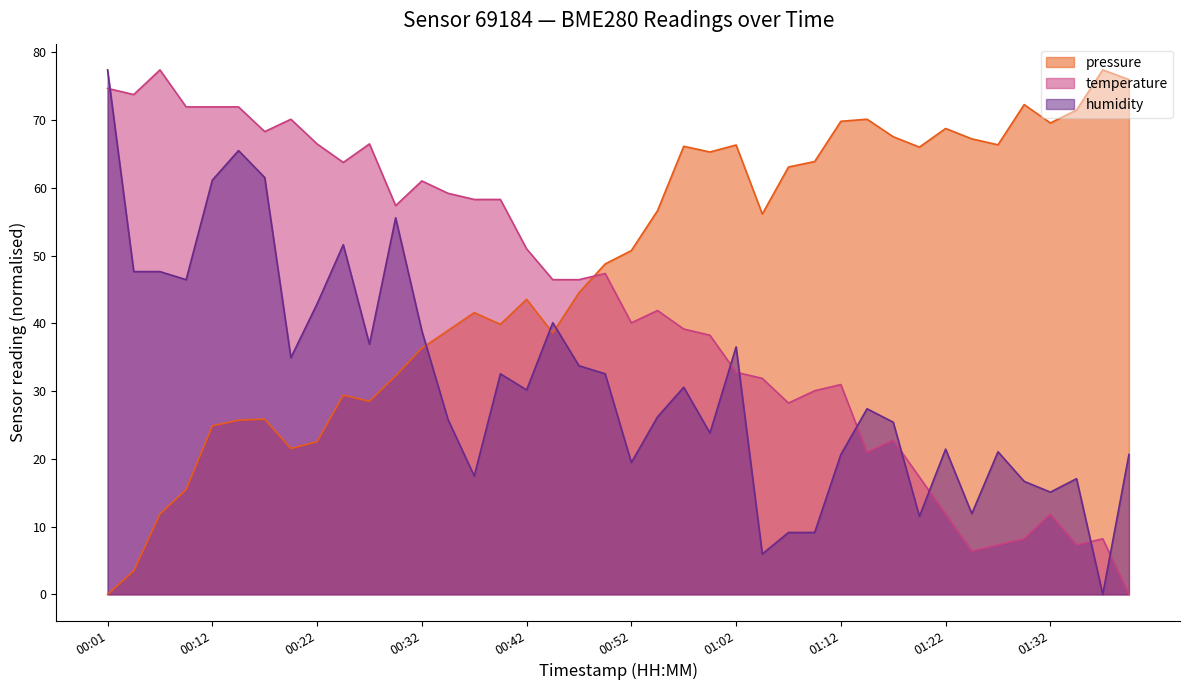

The temperature series shows 103.1 at 00:04. True or false?

False